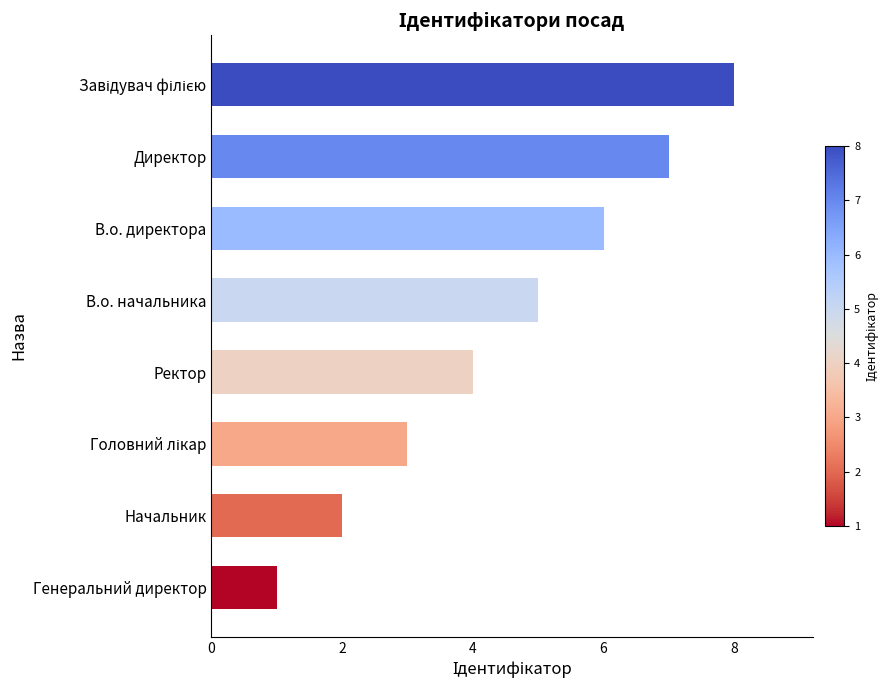

How many values are between 3 and 7?

5